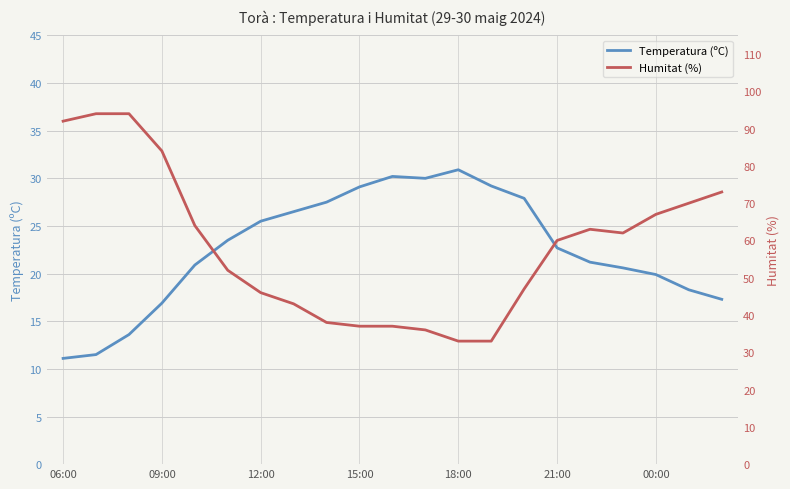

Is this an area chart (filled region under the line)?

No